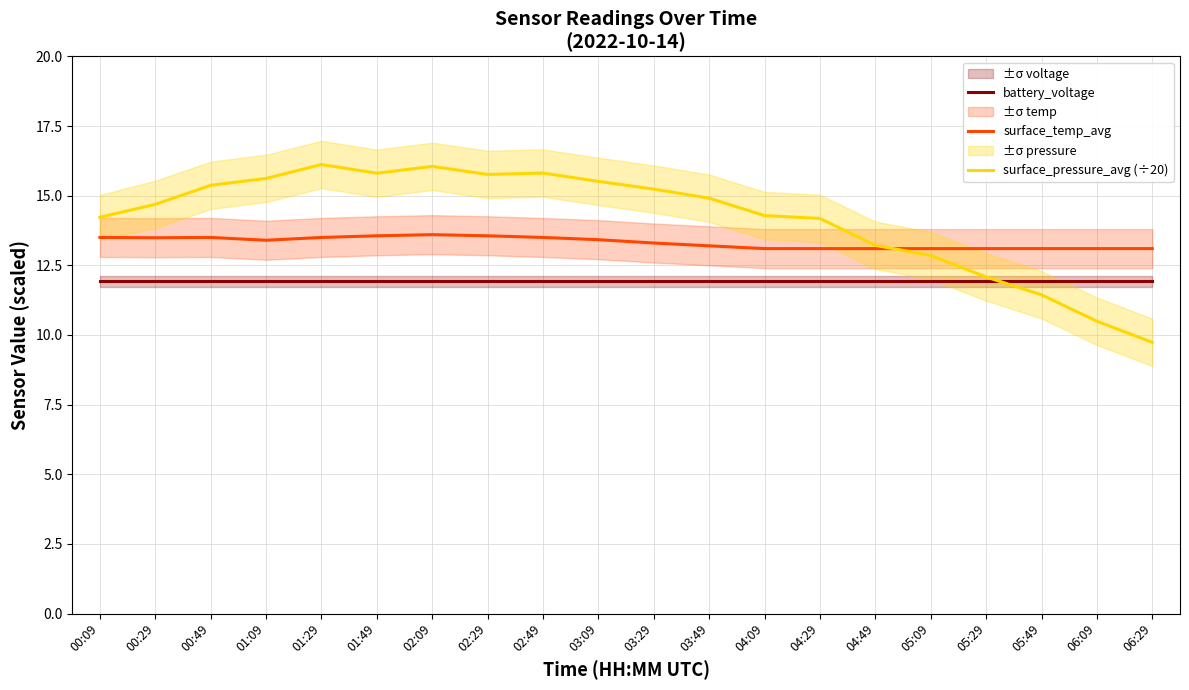

The value of surface_pressure_avg (÷20) at 01:09 is 15.6. True or false?

True